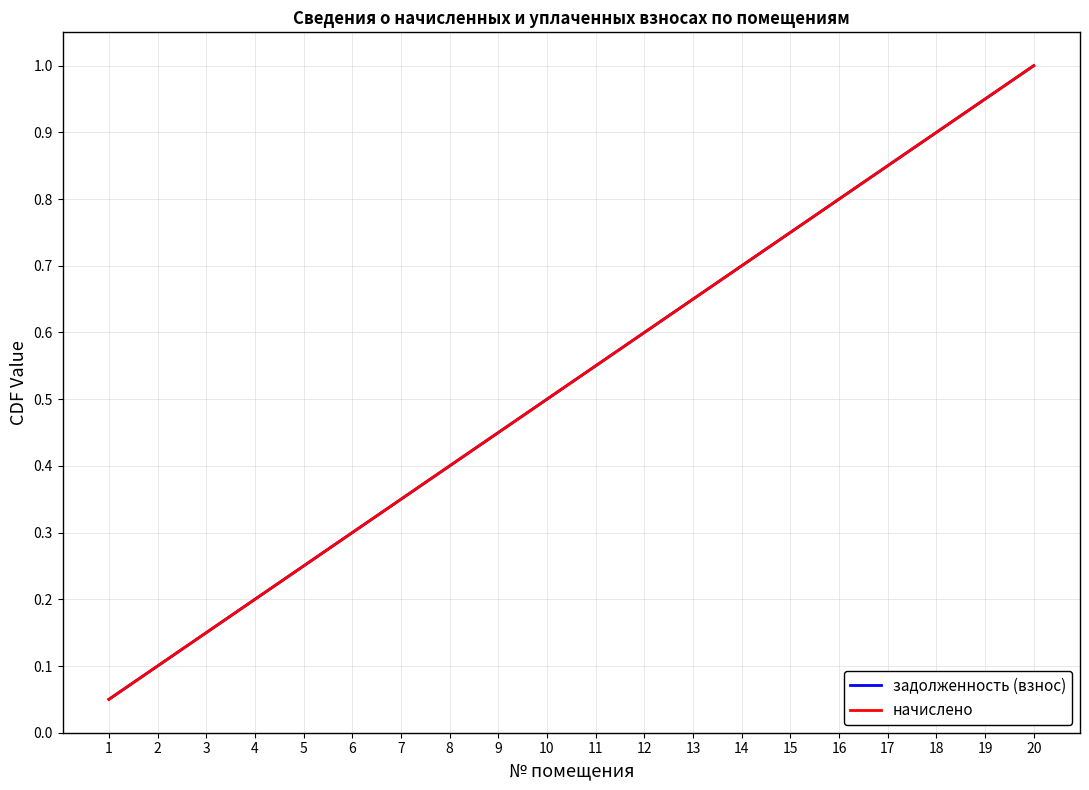

At 15, list the series in order from largest to smallest.

задолженность (взнос), начислено